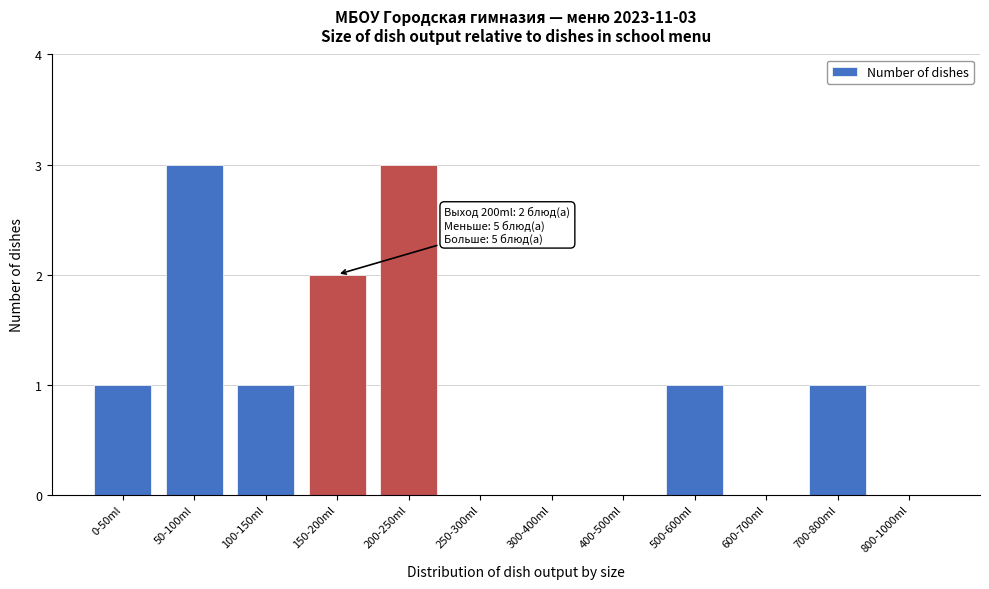

Reading right to left, what are all the values shown in this chart?

800-1000ml=0	700-800ml=1	600-700ml=0	500-600ml=1	400-500ml=0	300-400ml=0	250-300ml=0	200-250ml=3	150-200ml=2	100-150ml=1	50-100ml=3	0-50ml=1